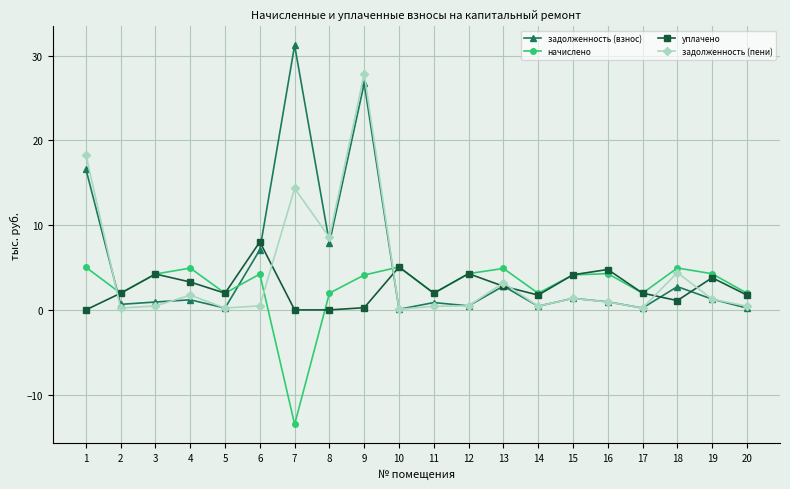

What is the difference between the maximum and minimum values in the задолженность (взнос) series?

31.1